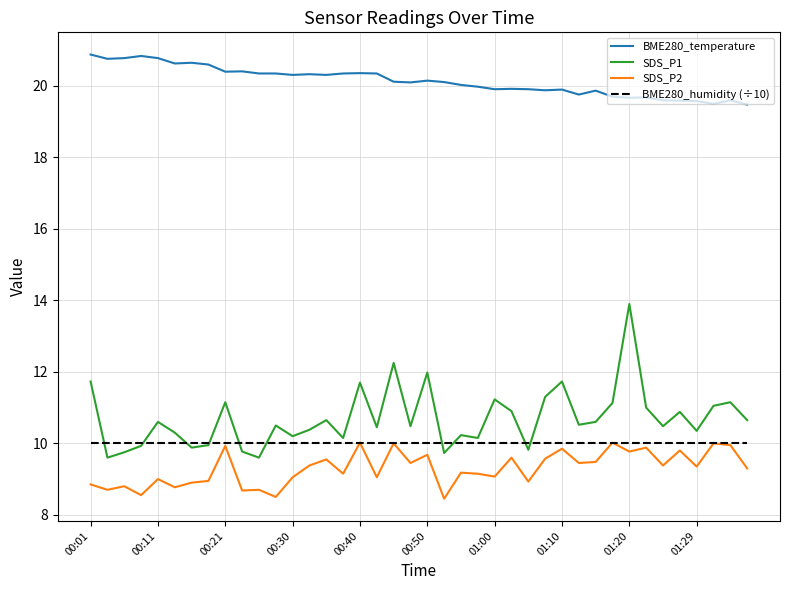

What is the maximum value shown in the chart?

20.9